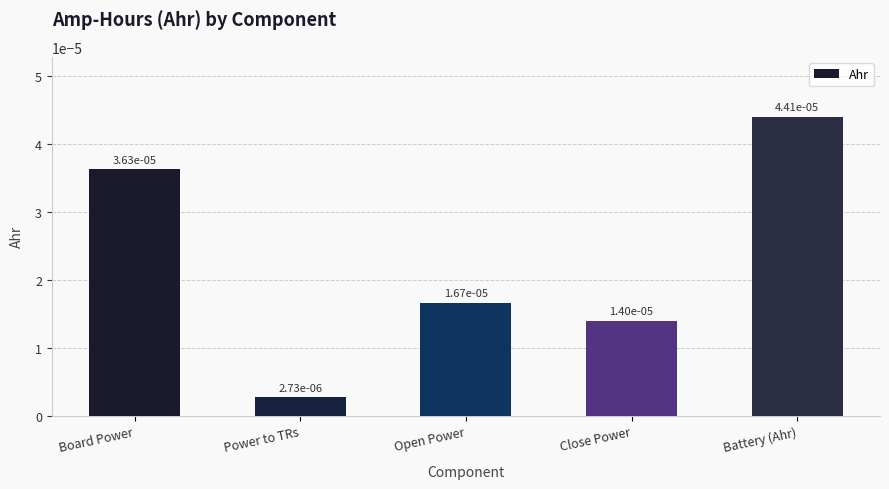

What position from the right is Battery (Ahr)?

1